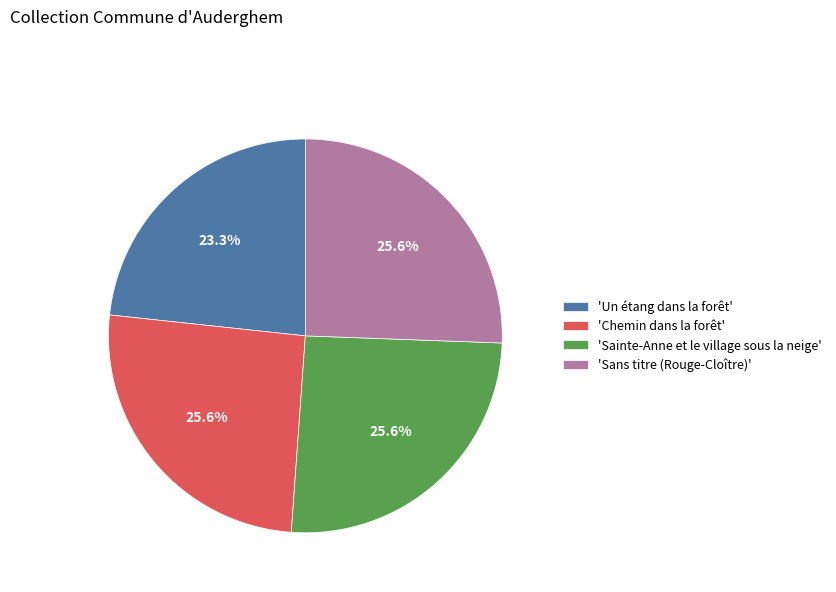

Is the sum of 'Sainte-Anne et le village sous la neige' and 'Un étang dans la forêt' greater than half?

No